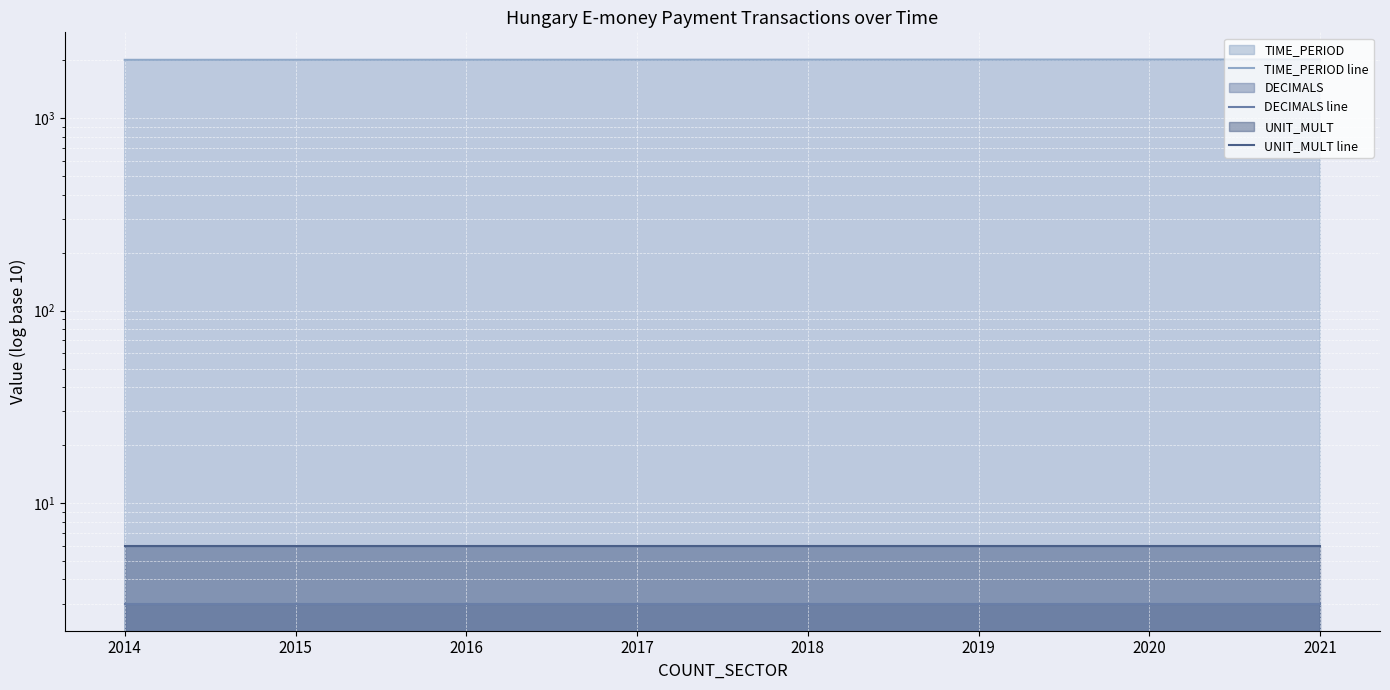

How many TIME_PERIOD line values are between 2016 and 2020?

5